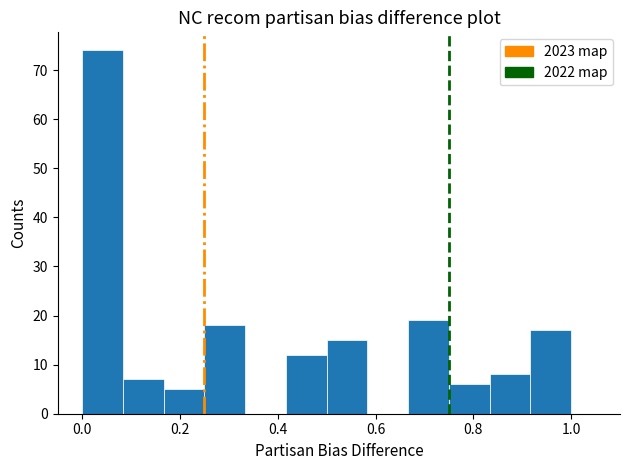

Reading left to right, transcribe this chart: for each bar, give the range it covers on the x-axis and its height. Neither the bar edges nor the heights are printed on the chart, so give them approximately, as read against the axes.

0.00 to 0.08: 74
0.08 to 0.16: 7
0.16 to 0.26: 5
0.26 to 0.34: 18
0.34 to 0.42: 0
0.42 to 0.50: 12
0.50 to 0.58: 15
0.58 to 0.66: 0
0.66 to 0.76: 19
0.76 to 0.84: 6
0.84 to 0.92: 8
0.92 to 1.00: 17